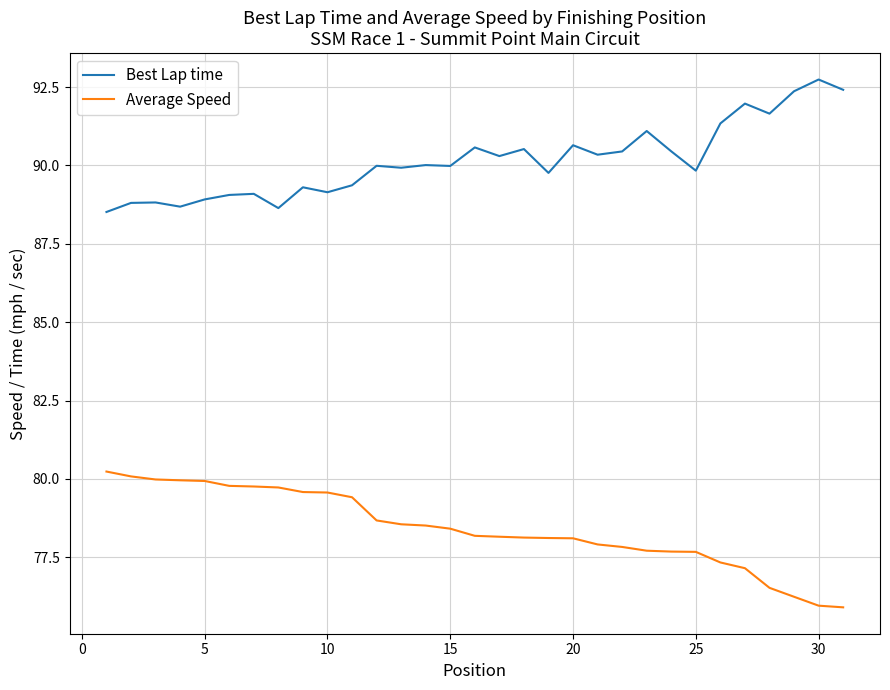

What is the minimum value shown in the chart?

75.9